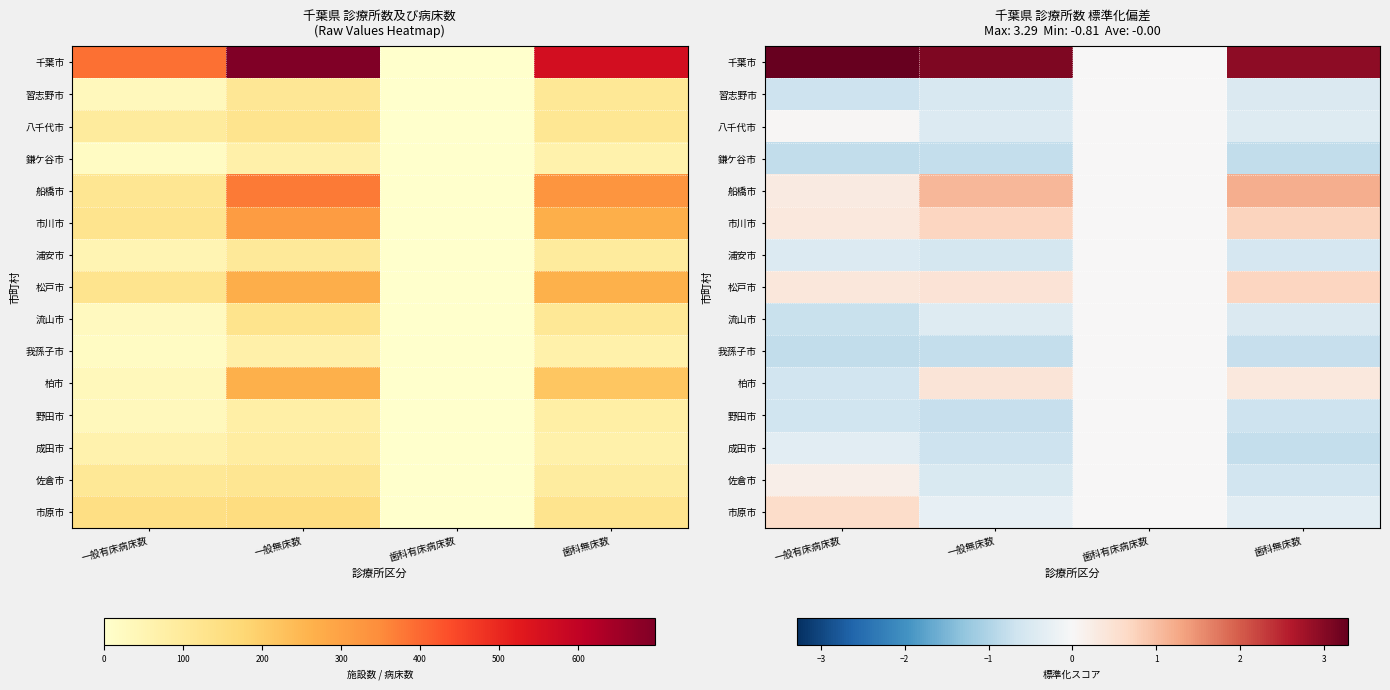

What is the sum of the 習志野市 values at 一般有床病床数 and 歯科有床病床数?

-0.7